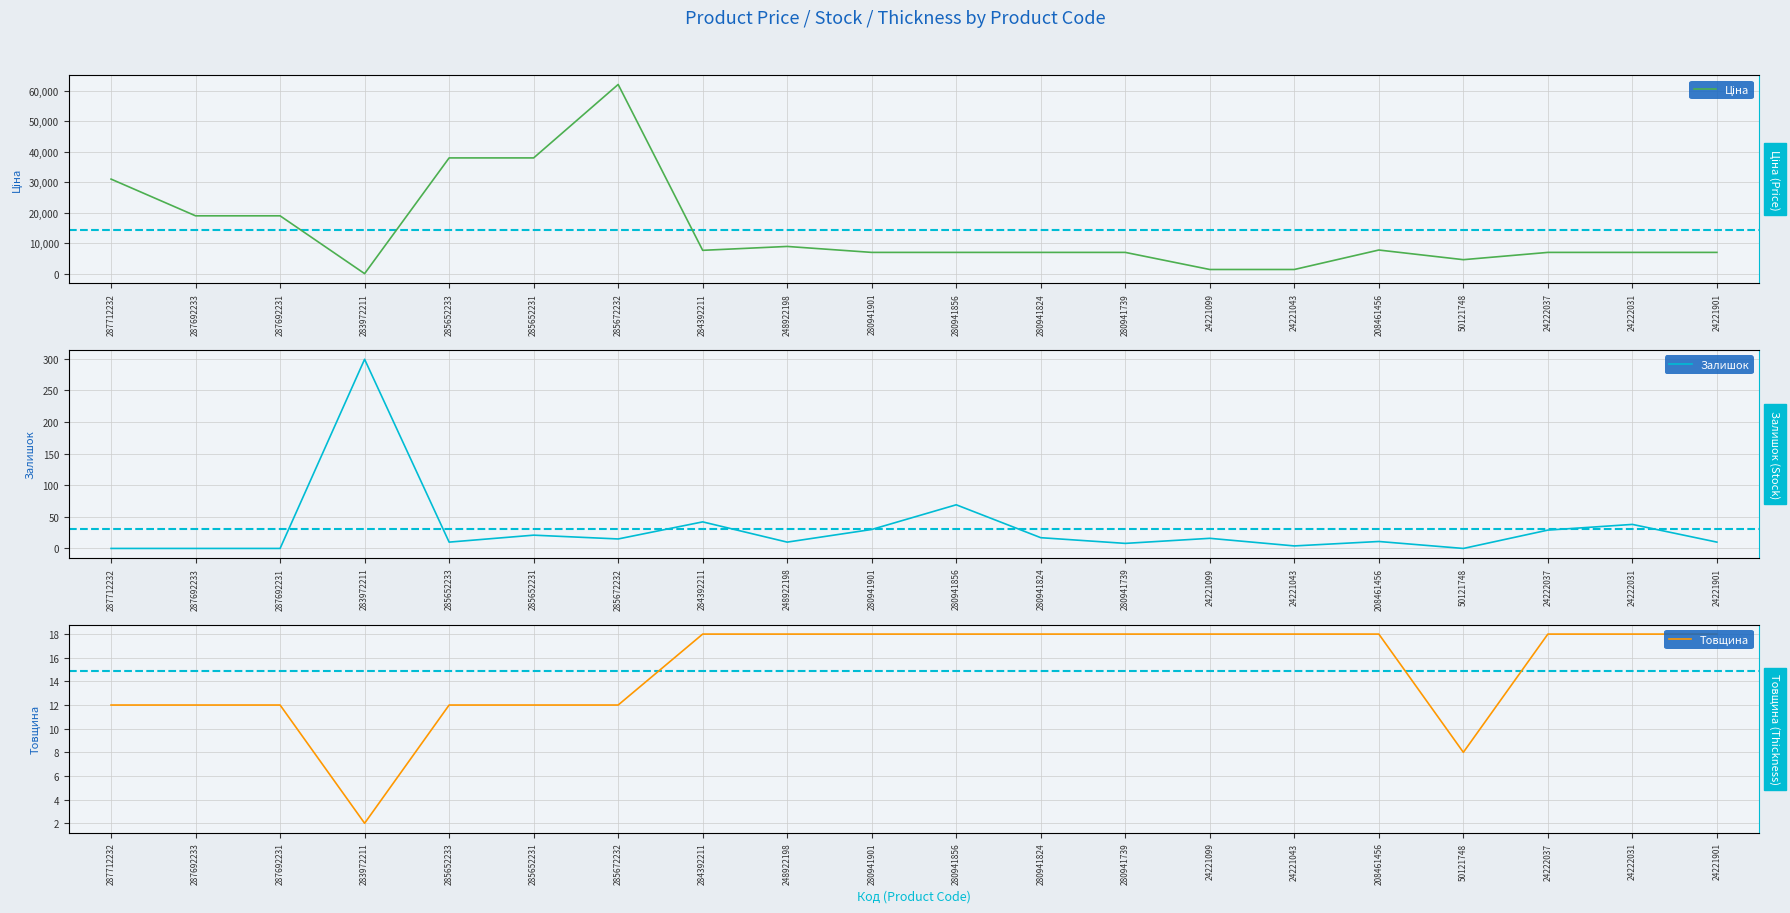

True or false: Товщина has a value of 20.7 at 287712232.

False